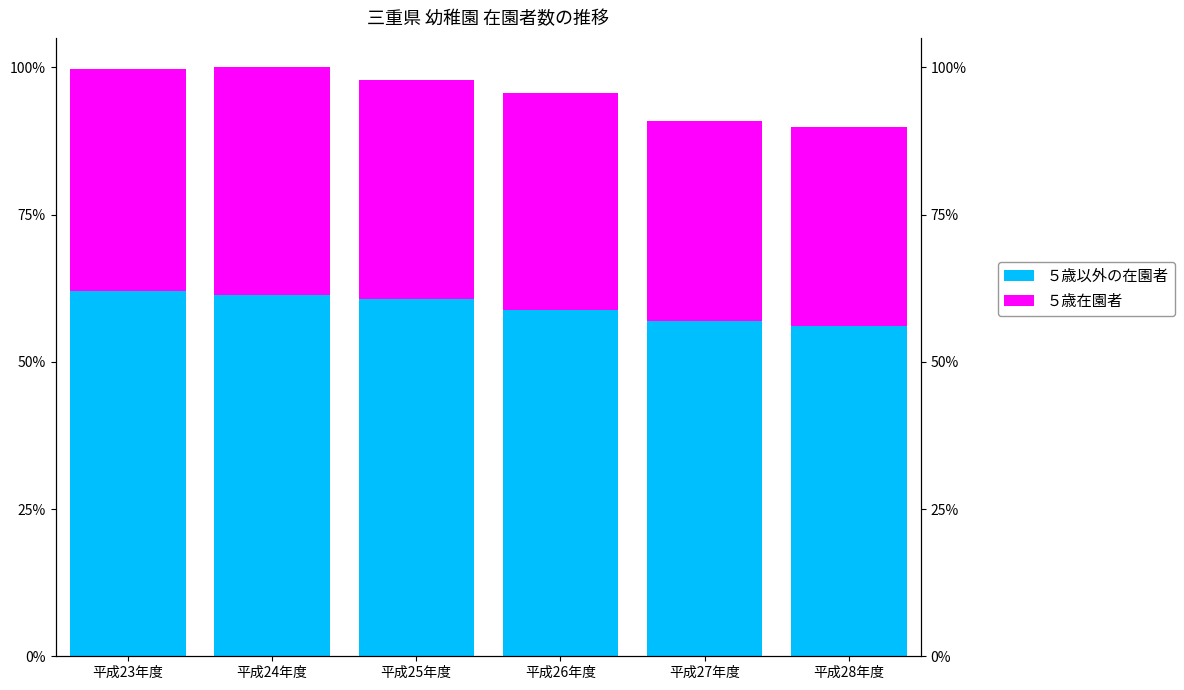

Where does the ５歳以外の在園者 series first go above 12175?

平成23年度